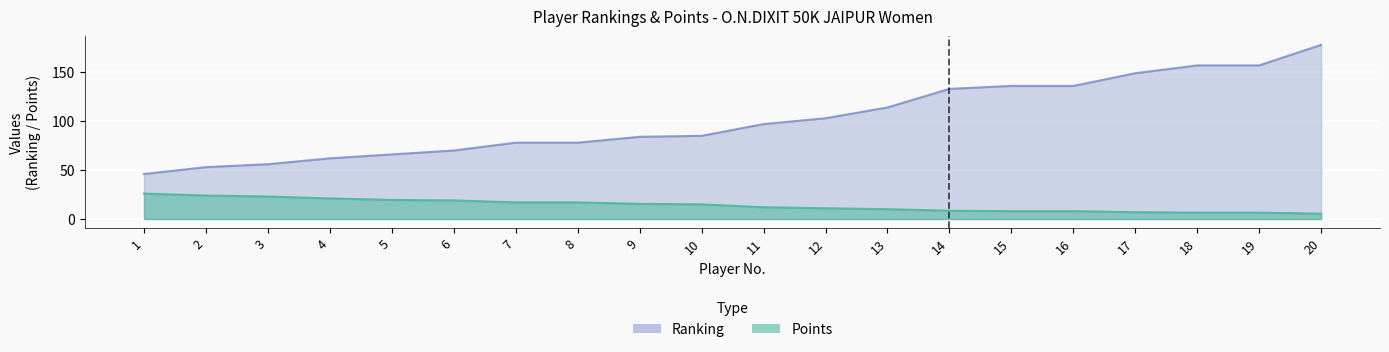

Rank the series by their maximum value, from highest to lowest.

Ranking, Points